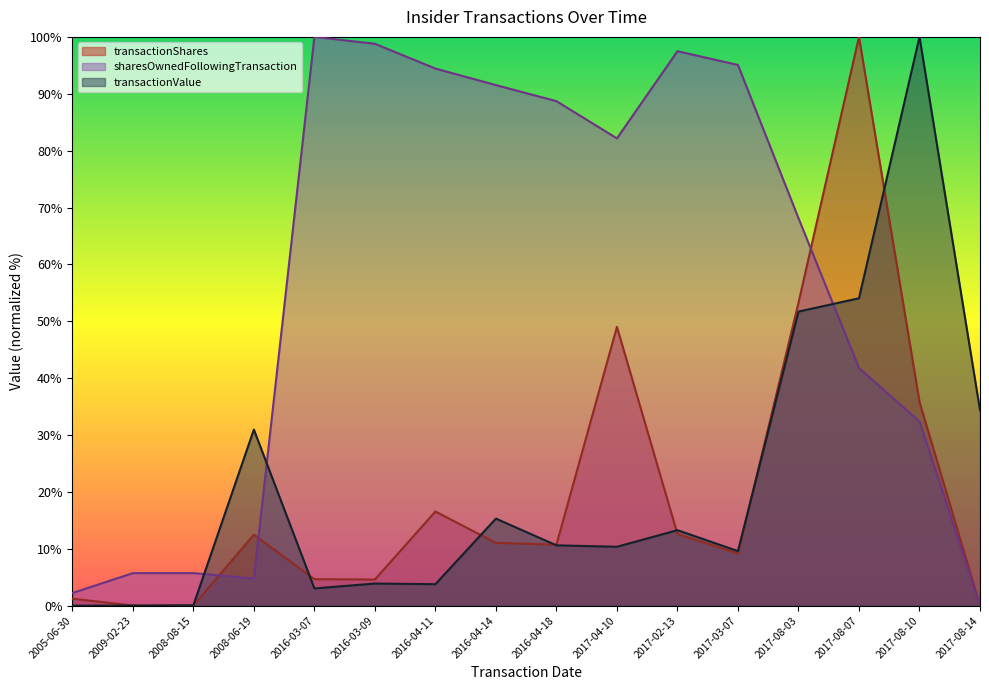

What is the difference between the transactionShares values at 2016-03-09 and 2016-03-07?

0.1